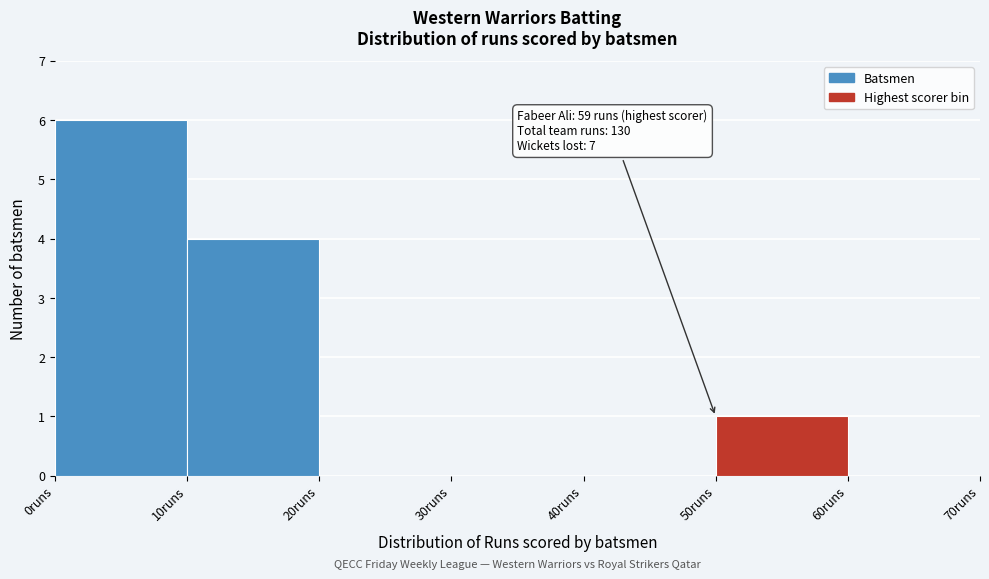

Which range on the x-axis has the tallest bar?

0 to 10